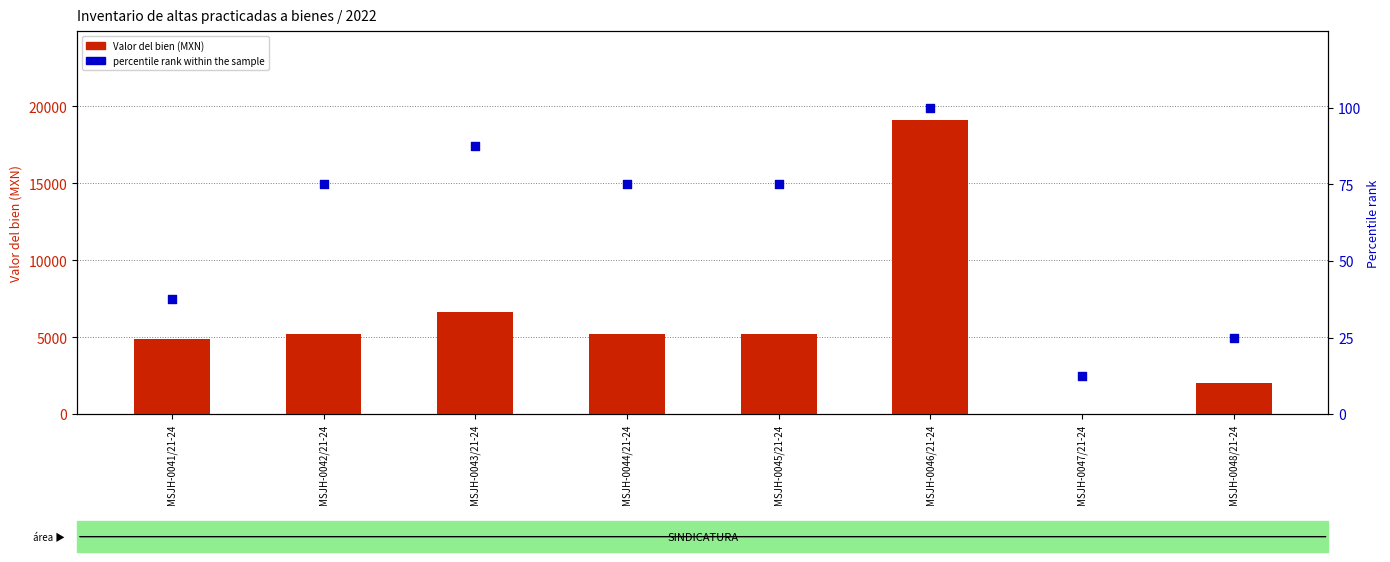

What are all the series names shown in the legend?

Valor del bien (MXN), percentile rank within the sample